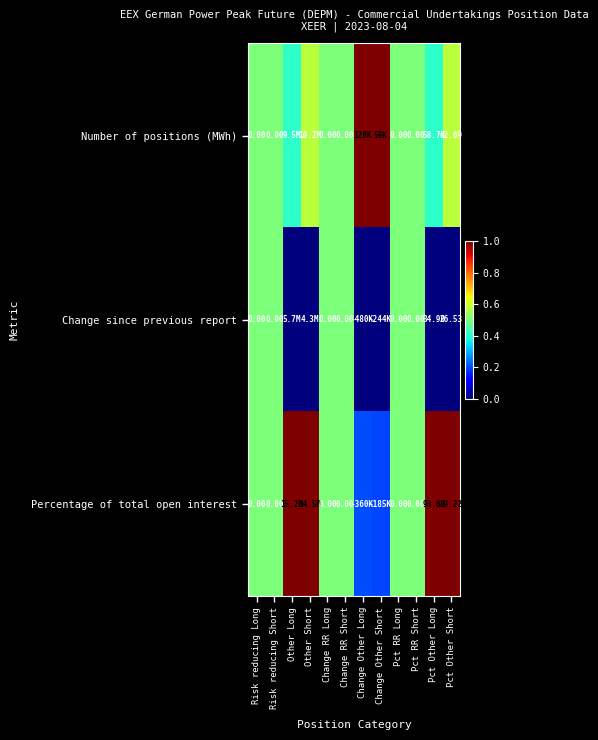

Which series changed the most between Change RR Long and Pct Other Long?

Percentage of total open interest